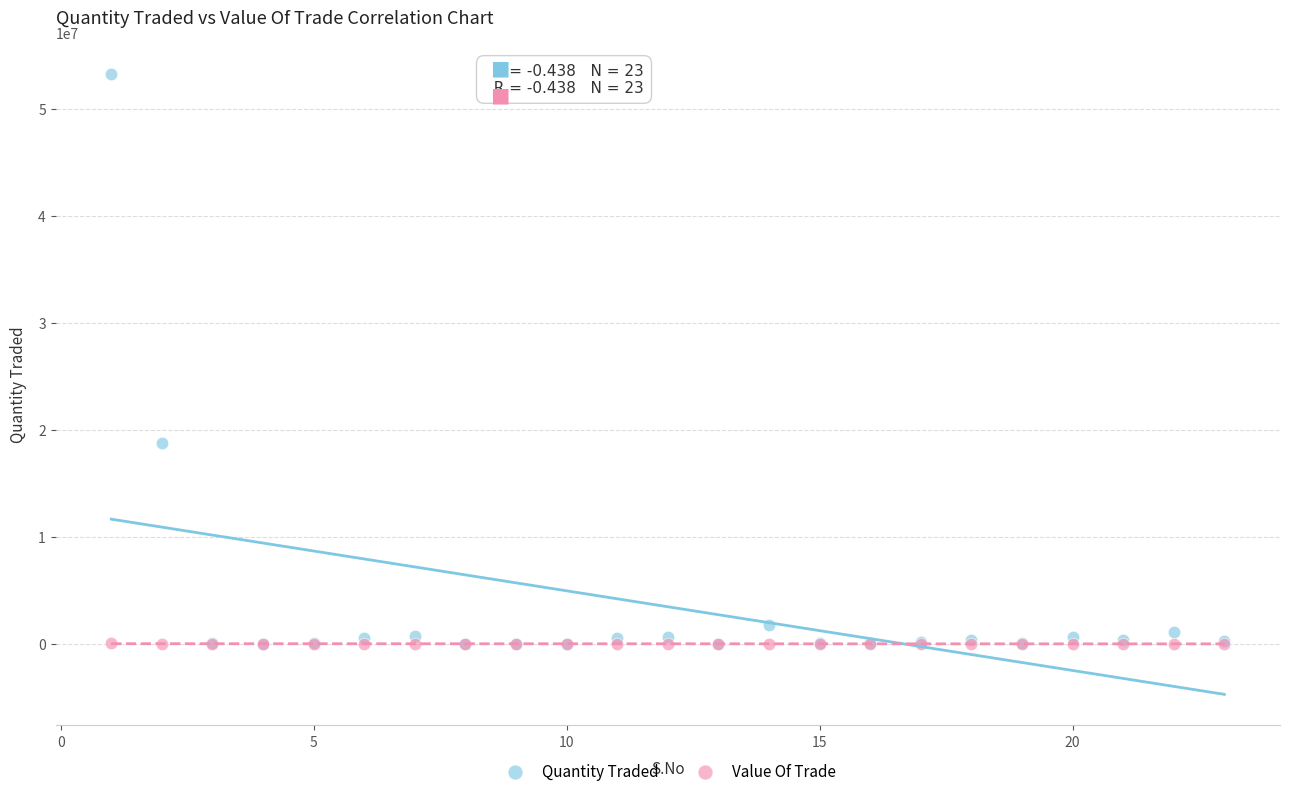

In the Quantity Traded series, what Y value is closest to 26631019?

18806096.7